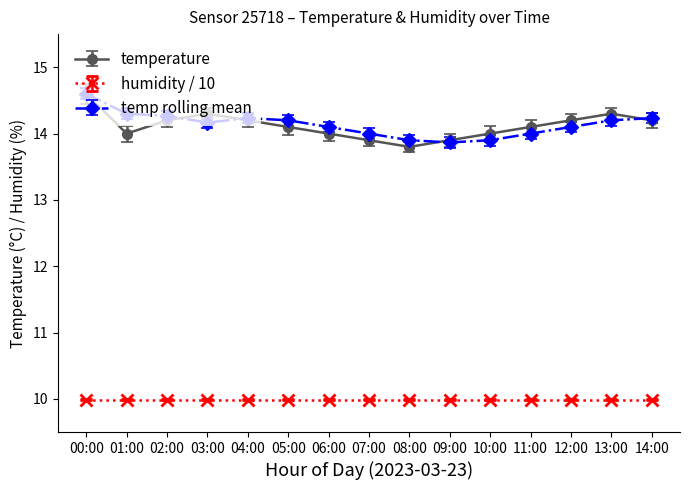

Where is the first local minimum for temperature?

01:00